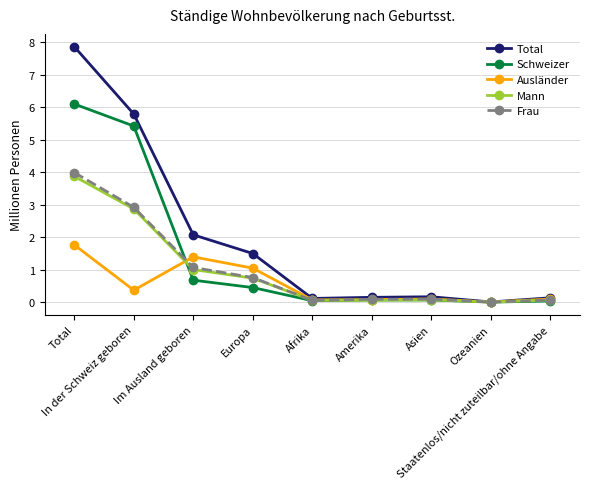

What is the spread (max minus min) of values at Afrika?

0.1